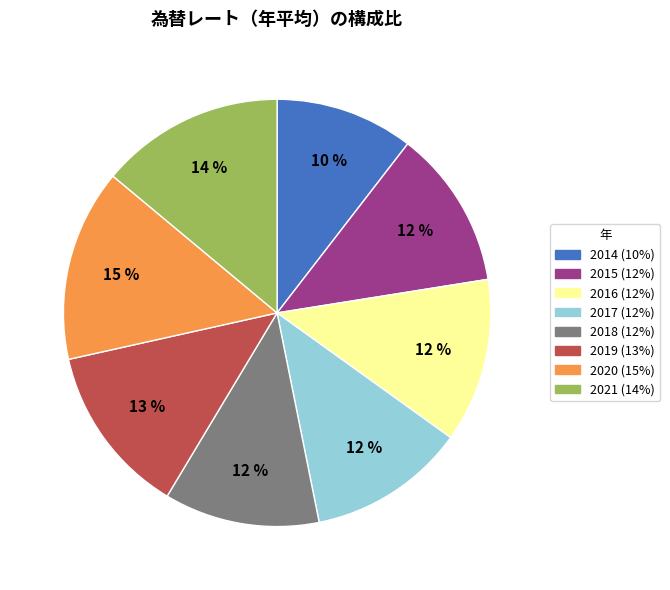

Do 2018 and 2019 together represent more than half of the pie?

No